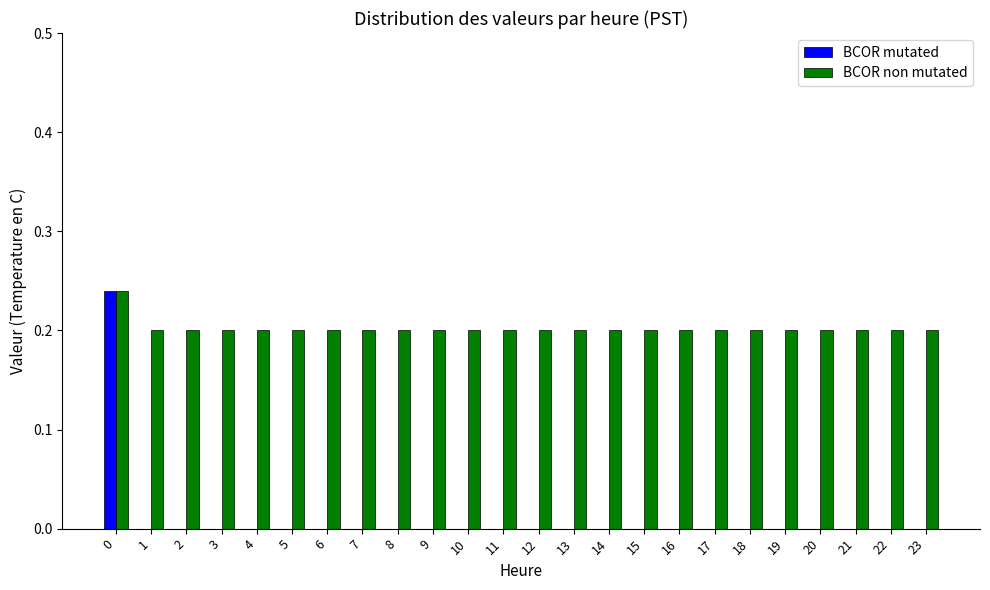

Are the bars grouped side by side (vs. stacked)?

Yes